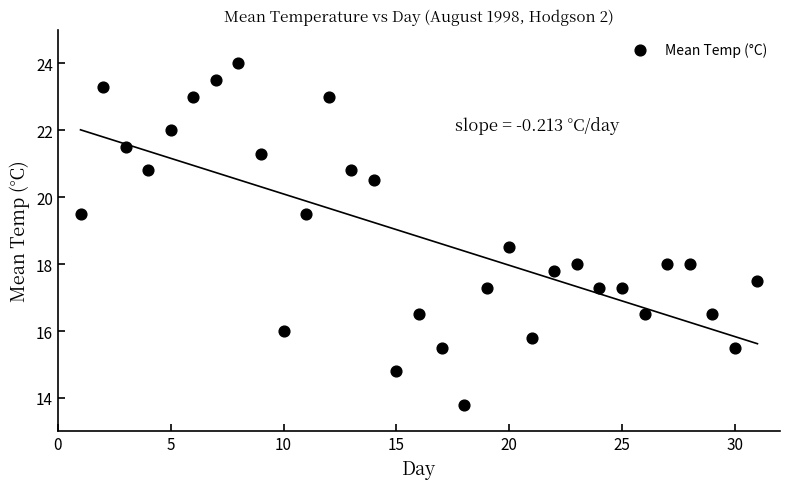

What is the range of Y values (max minus min)?

10.2